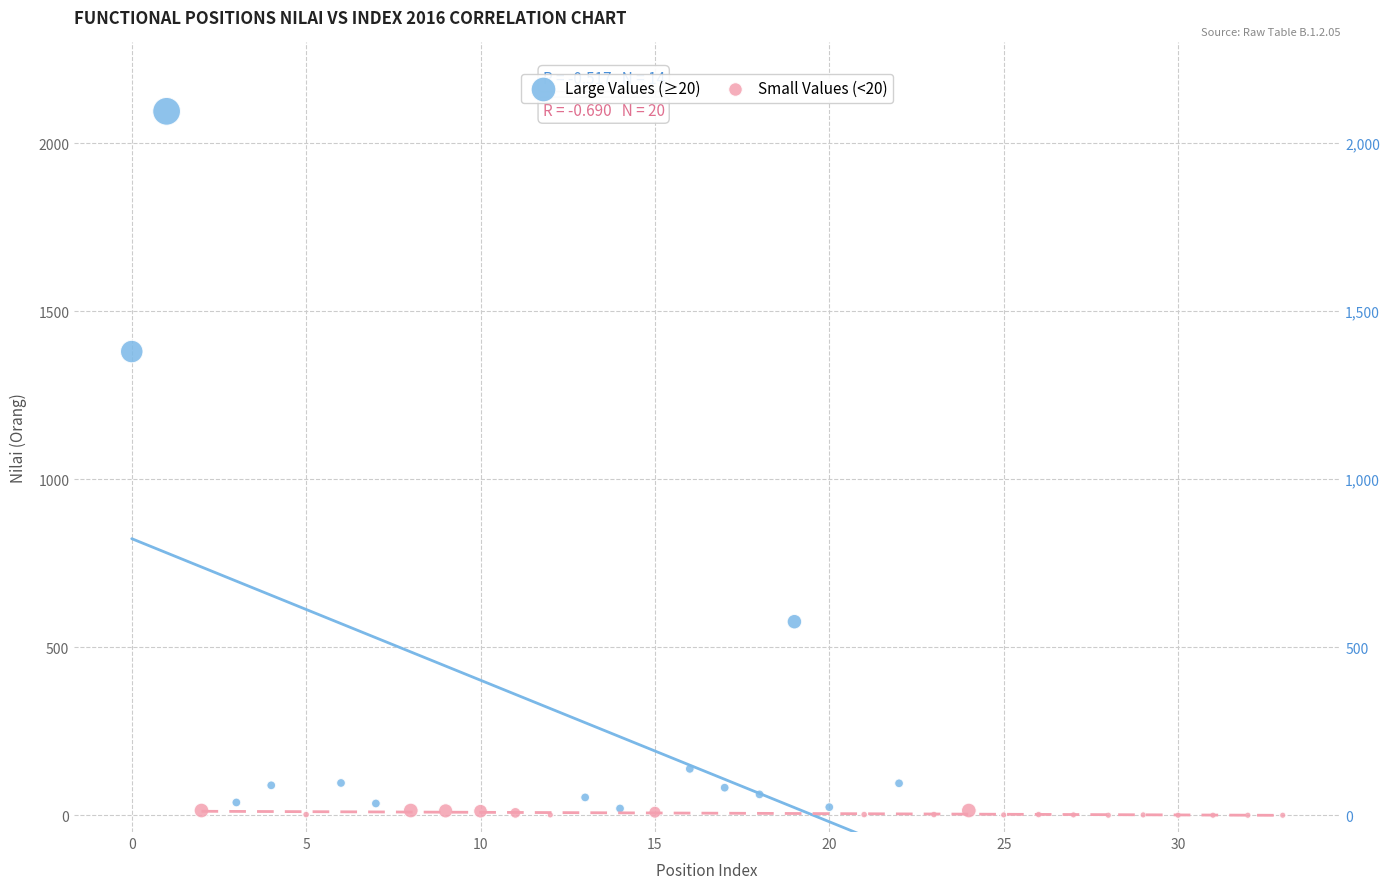

Which series contains the highest Y value?

Large Values (≥20)